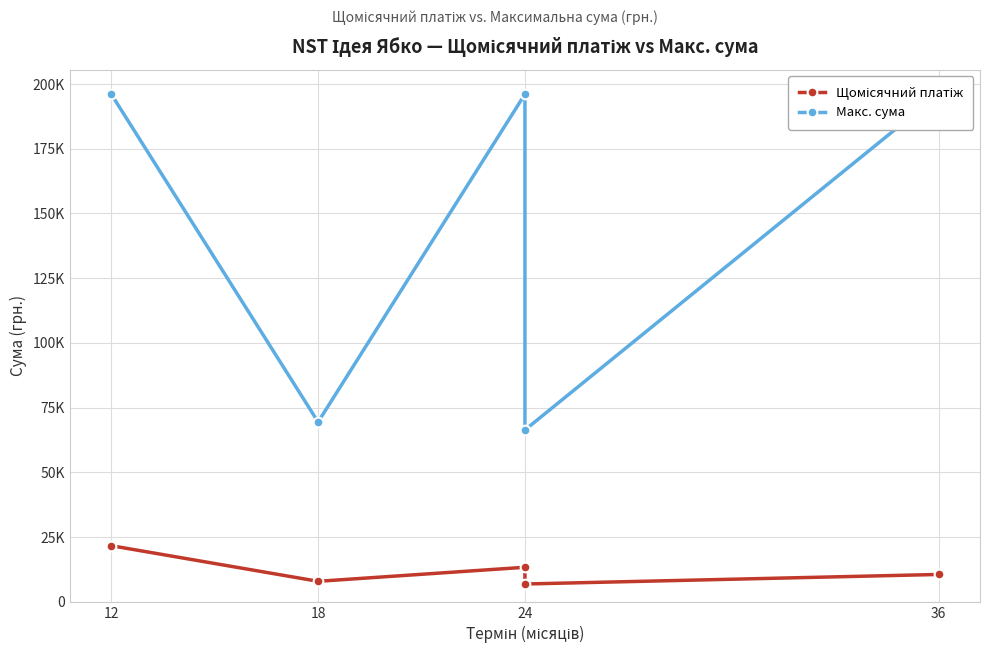

In Макс. сума, how many points are higher than both neighbors (excluding endpoints)?

1